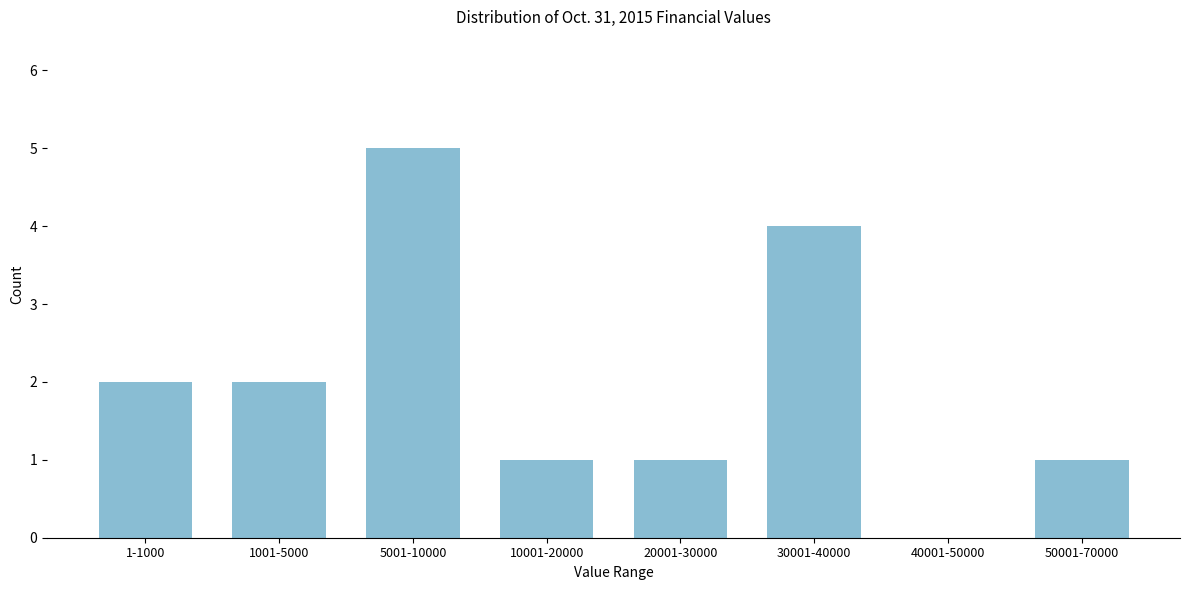

Reading left to right, extract all data points from this chart.

1-1000=2	1001-5000=2	5001-10000=5	10001-20000=1	20001-30000=1	30001-40000=4	40001-50000=0	50001-70000=1